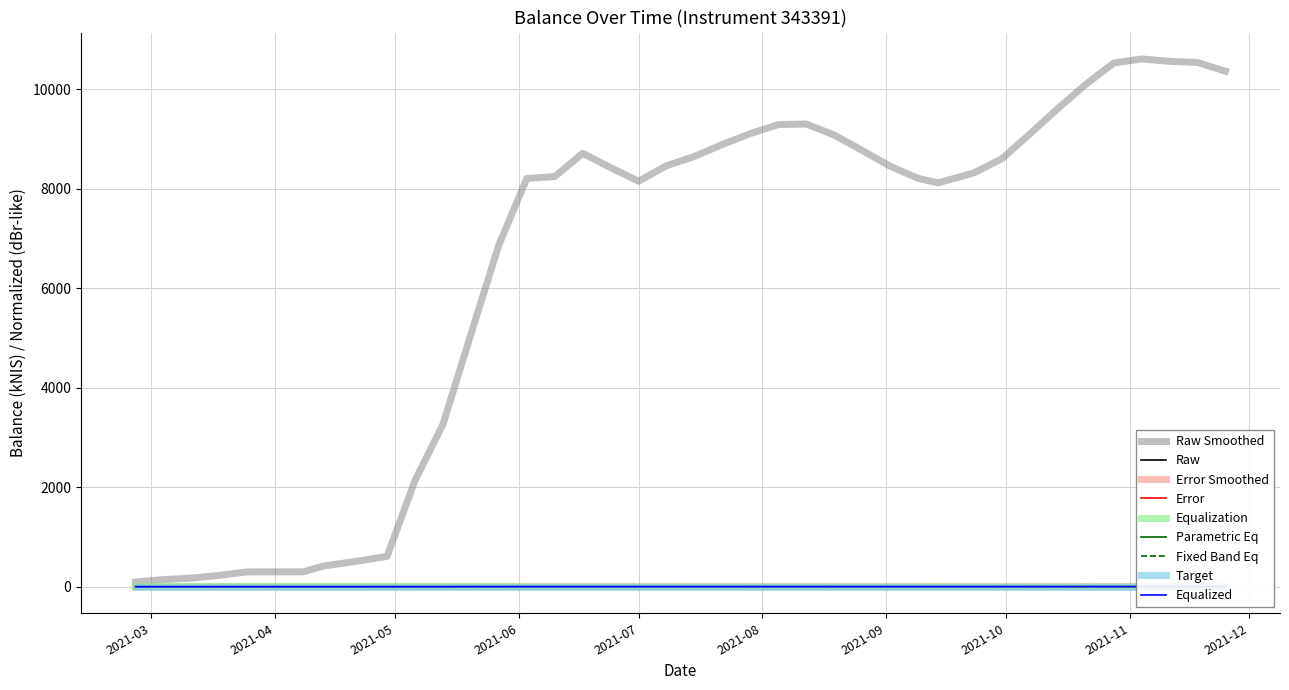

What is the label of the 32nd point from the left?

2021-09-30